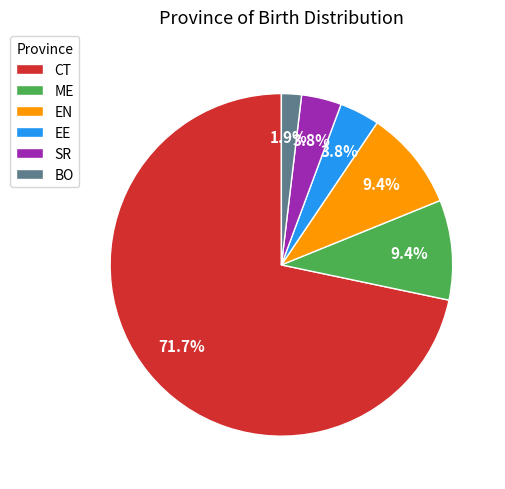

To the nearest percent, what is the average slice percentage?

17%